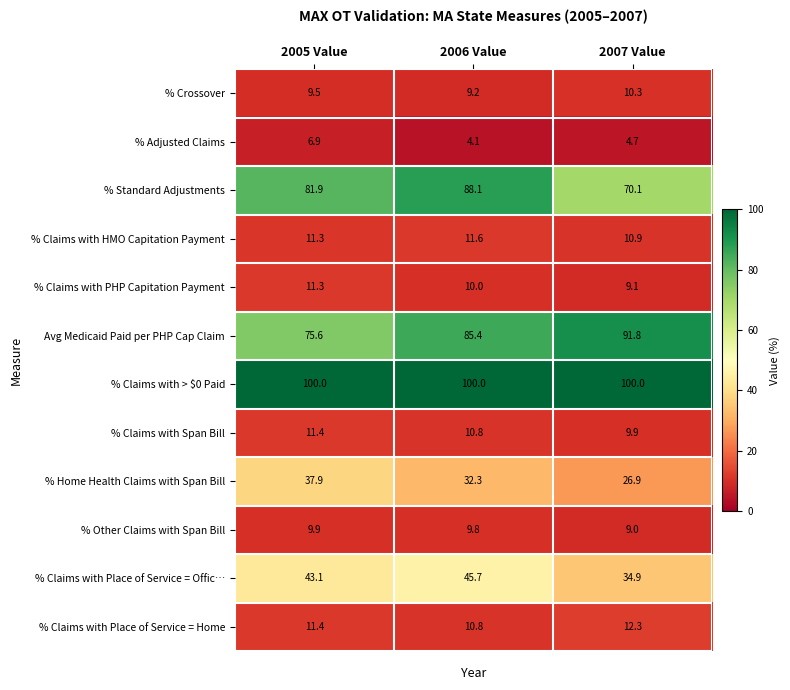

What is the total value across all series at 2005 Value?

410.2